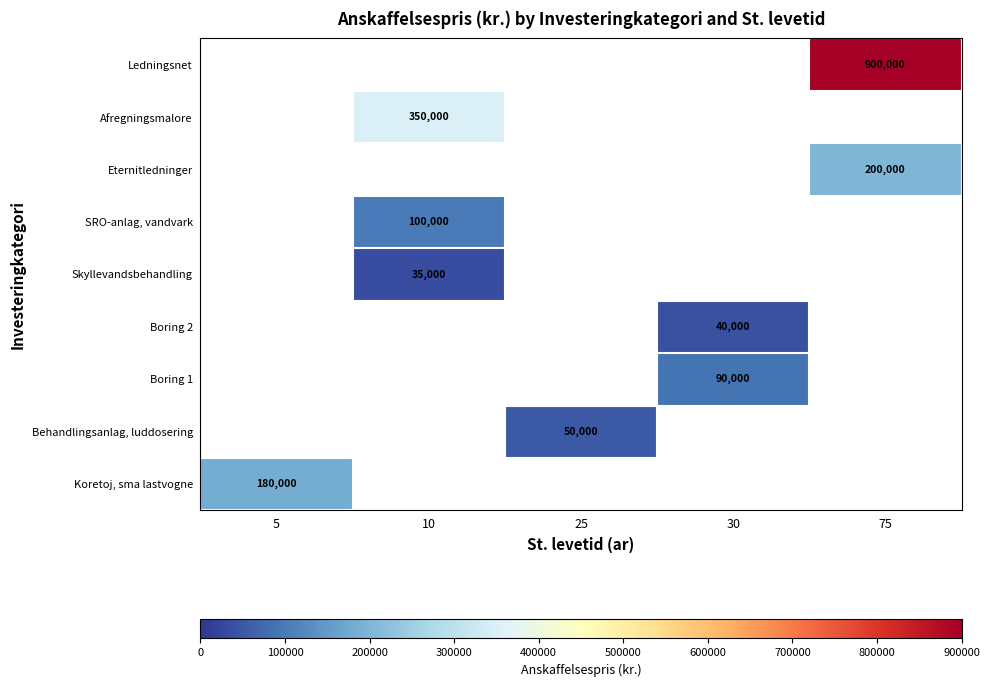

At how many categories does at least one series exceed 867795?

1